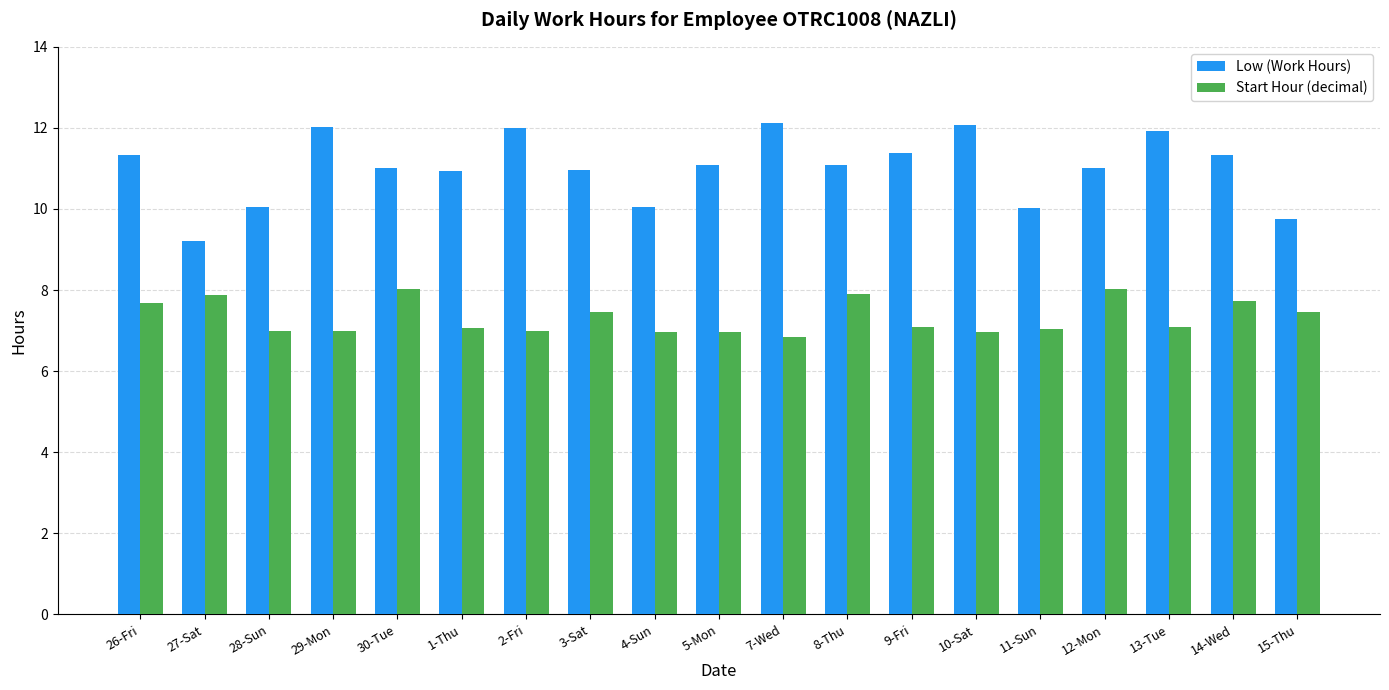

Which label corresponds to the smallest value in the chart?

7-Wed